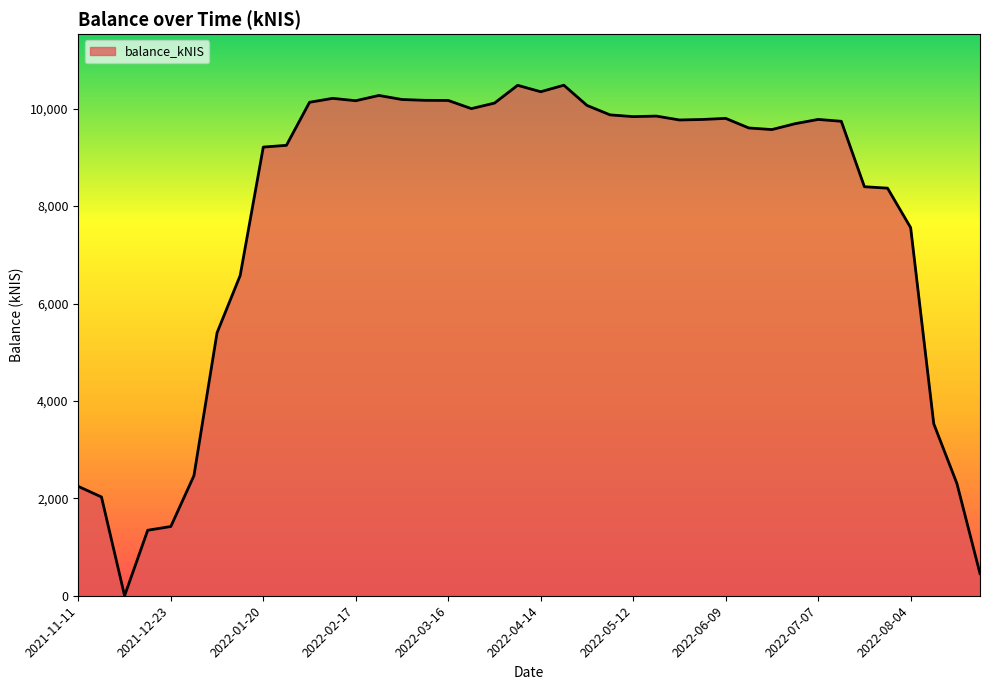

Where is the data nearest to the value 5241?

2022-01-06